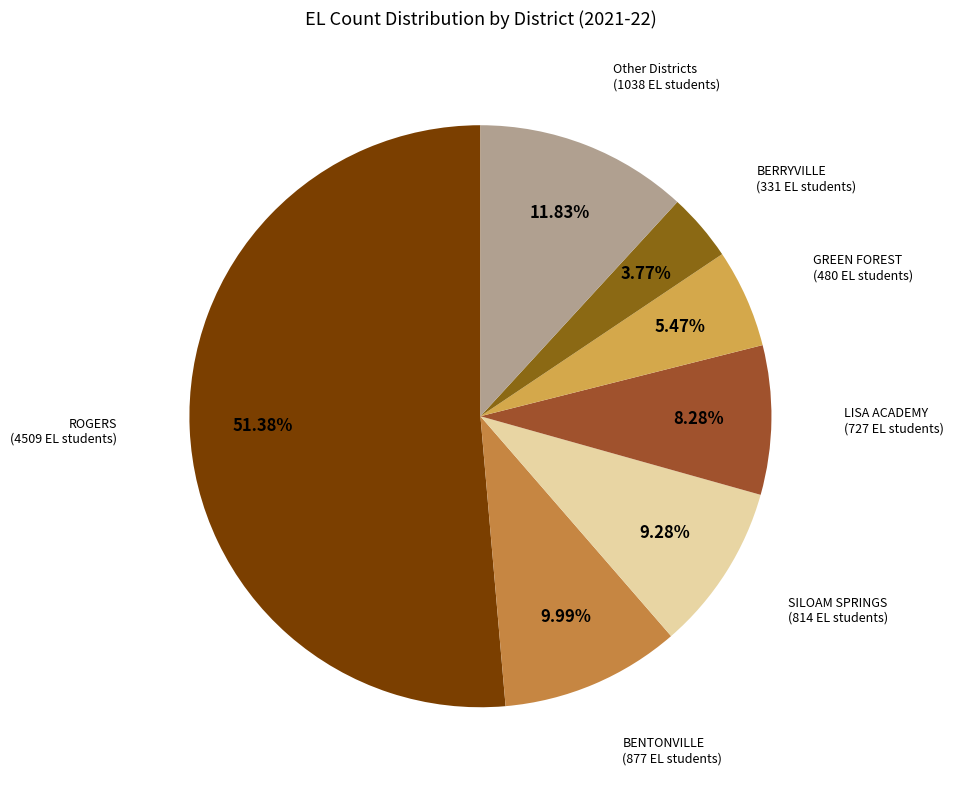

To the nearest percent, what is the difference between the largest and smallest slice percentages?

48%